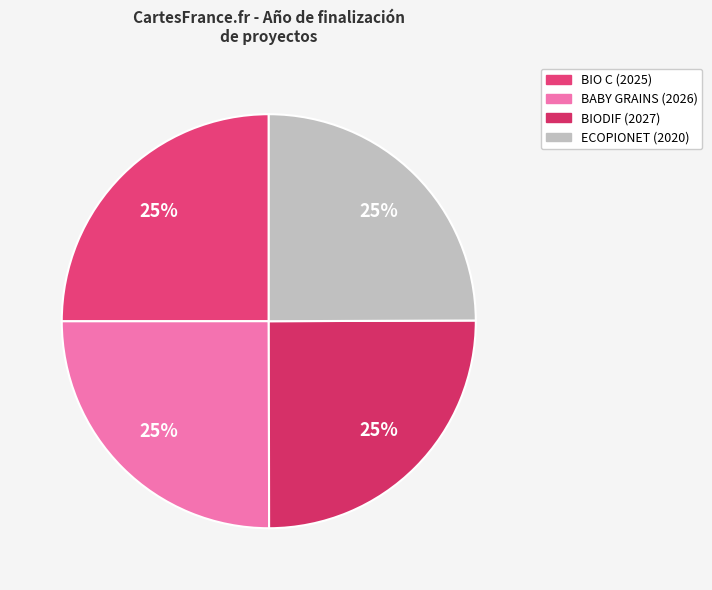

To the nearest percent, what portion does ECOPIONET (2020) represent?

25%